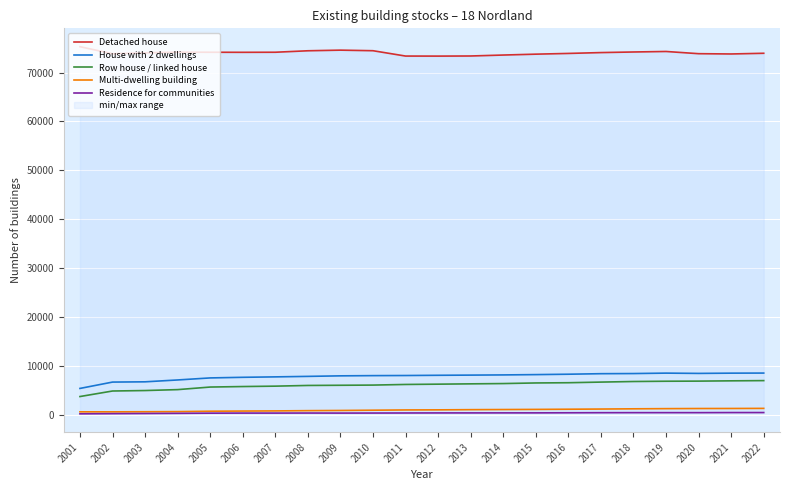

At which label does Multi-dwelling building first exceed 971?

2013